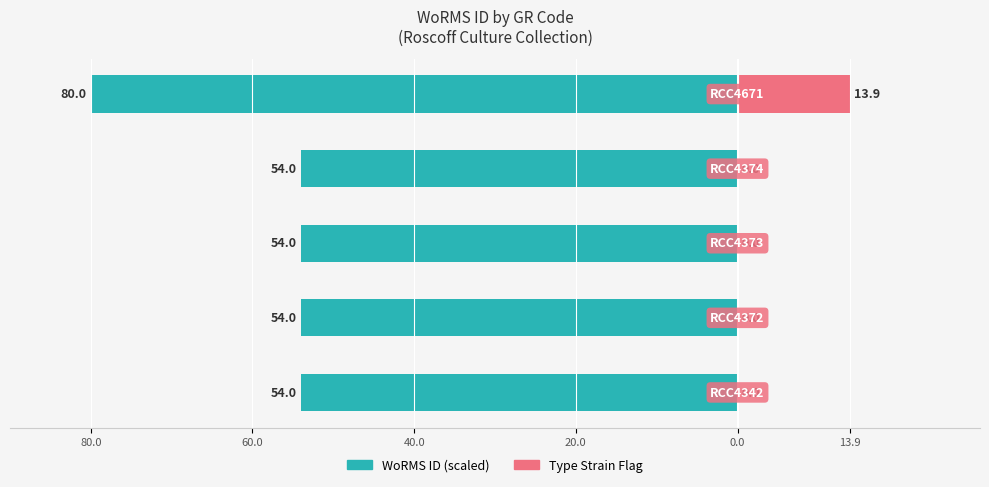

Is the value of Type Strain Flag at 60.0 greater than the value of WoRMS ID (scaled) at 60.0?

Yes